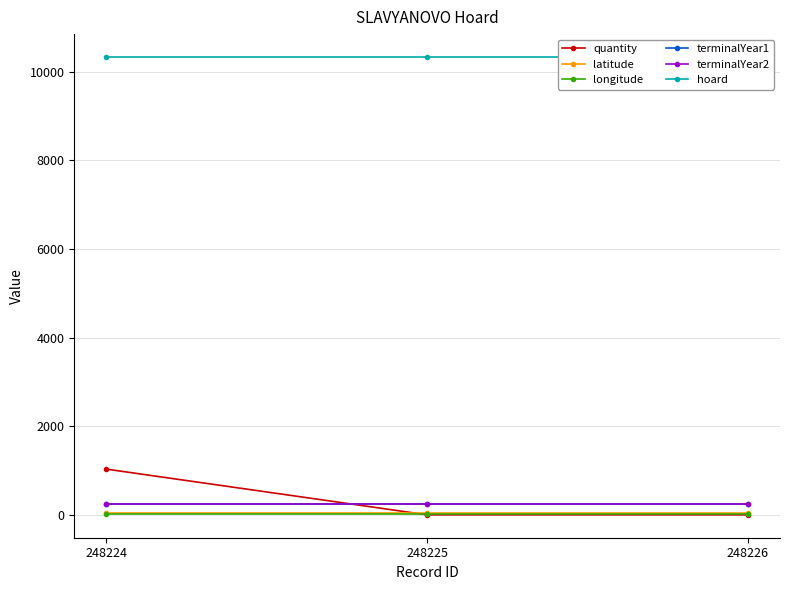

What is the total value across all series at 248224?

11919.5